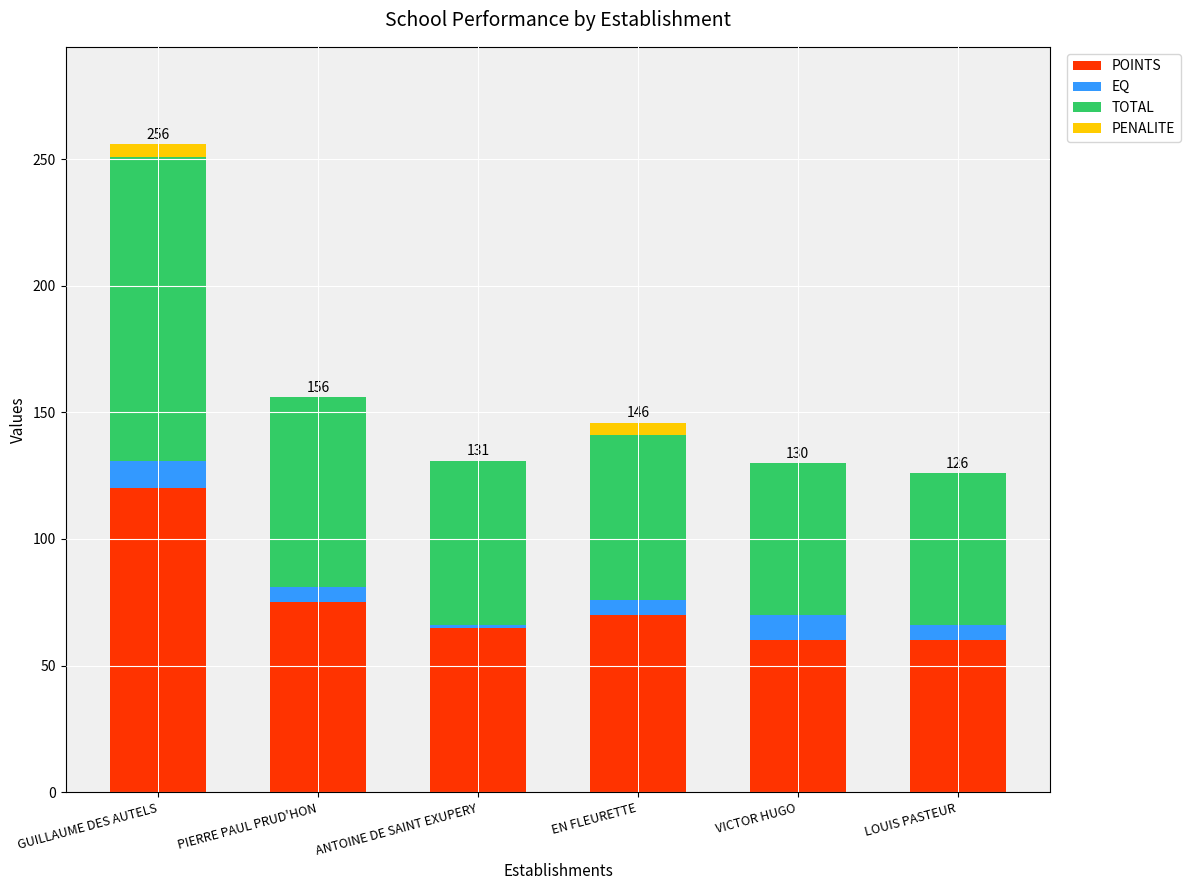

What is the total value across all series at LOUIS PASTEUR?

126